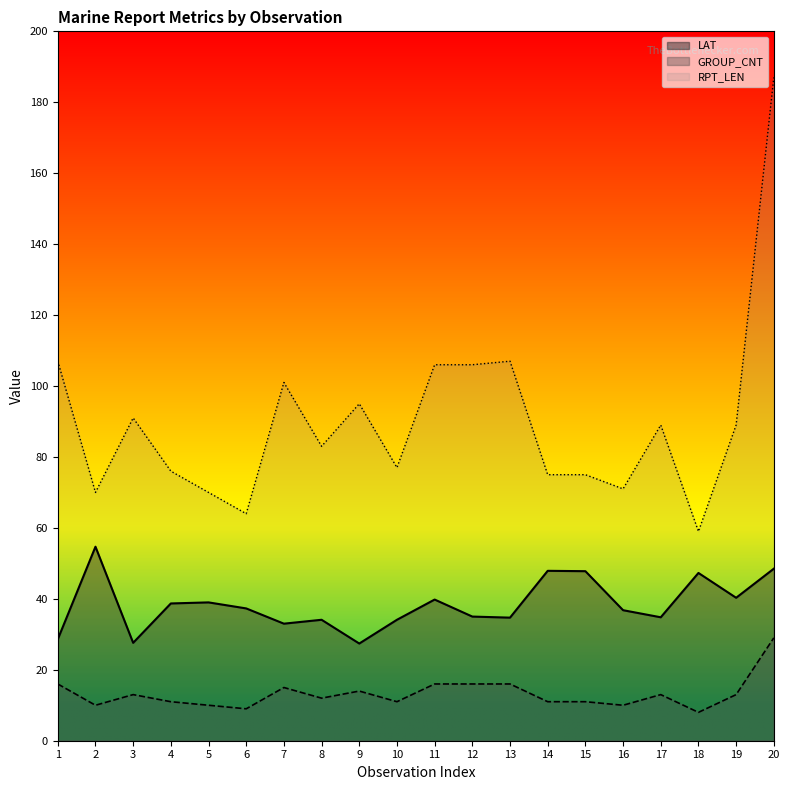

Which category has the highest value in the LAT series?

2